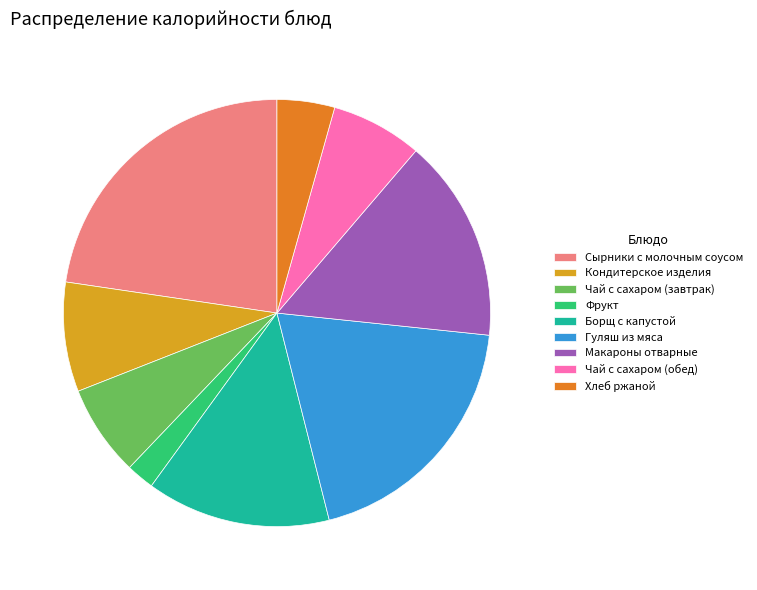

Is there any slice that represents more than half of the pie?

No